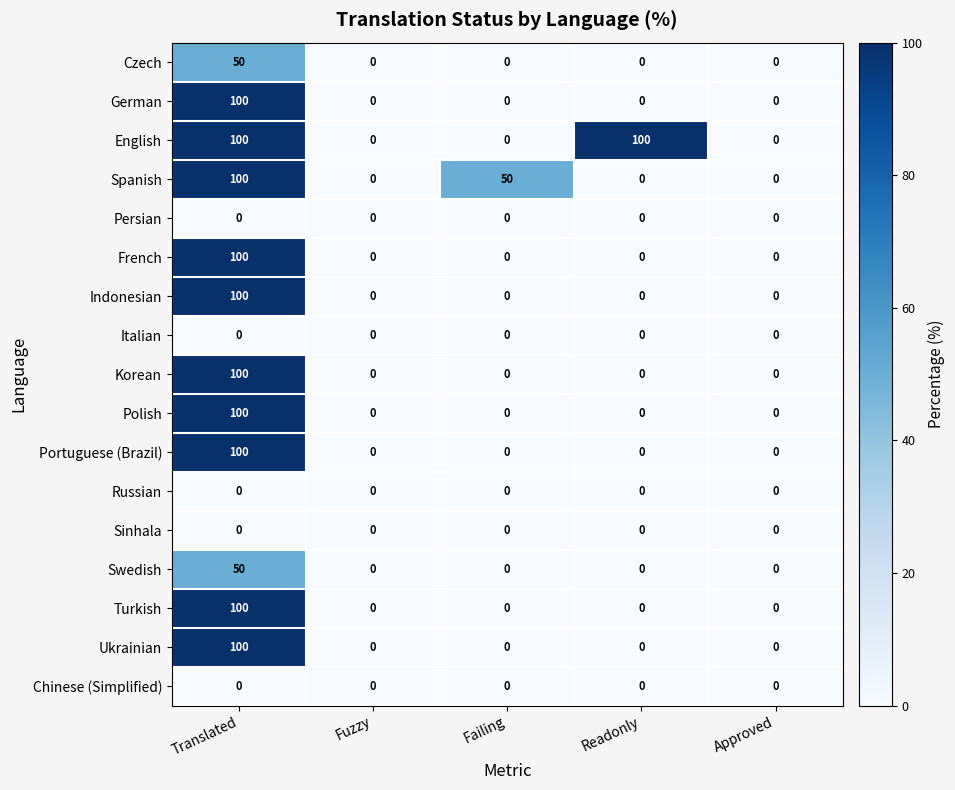

True or false: Turkish has a value of 0 at Readonly.

True